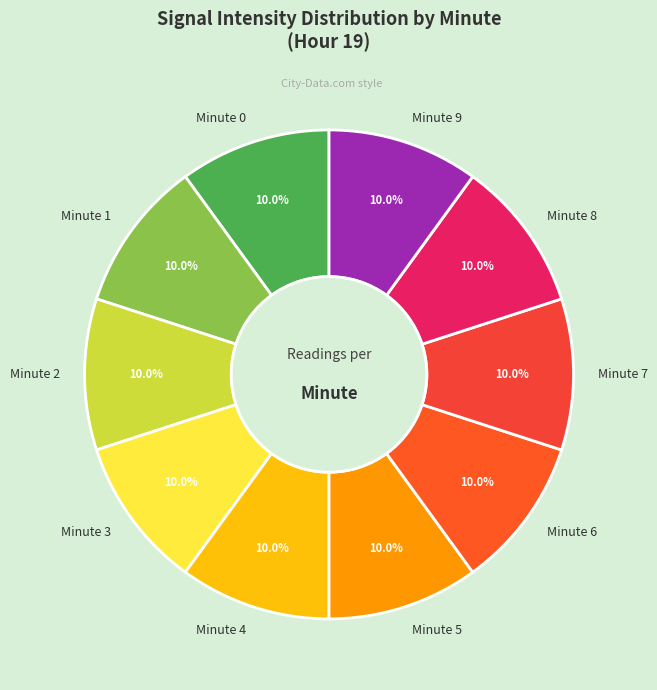

Combined, do Minute 9 and Minute 0 account for over 50%?

No